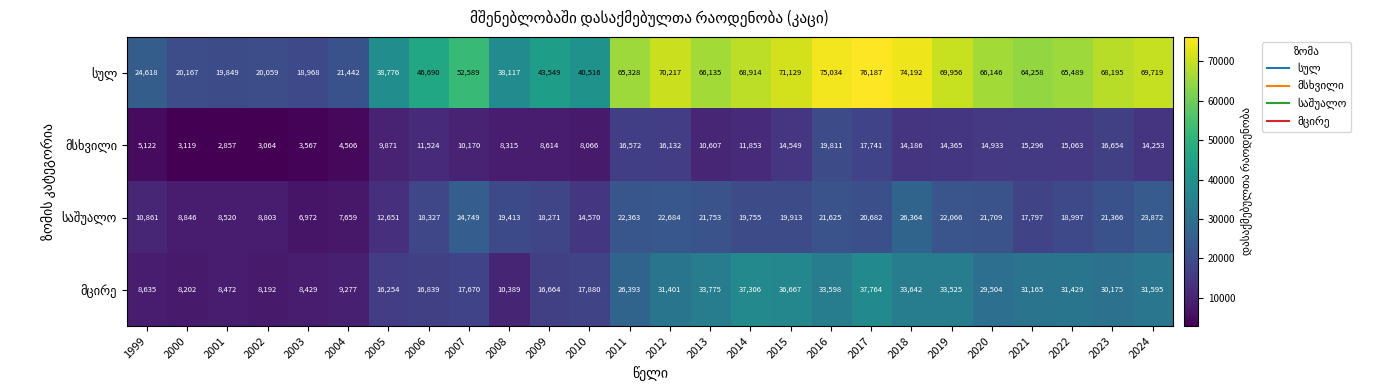

What is the spread (max minus min) of values at 2024?

55466